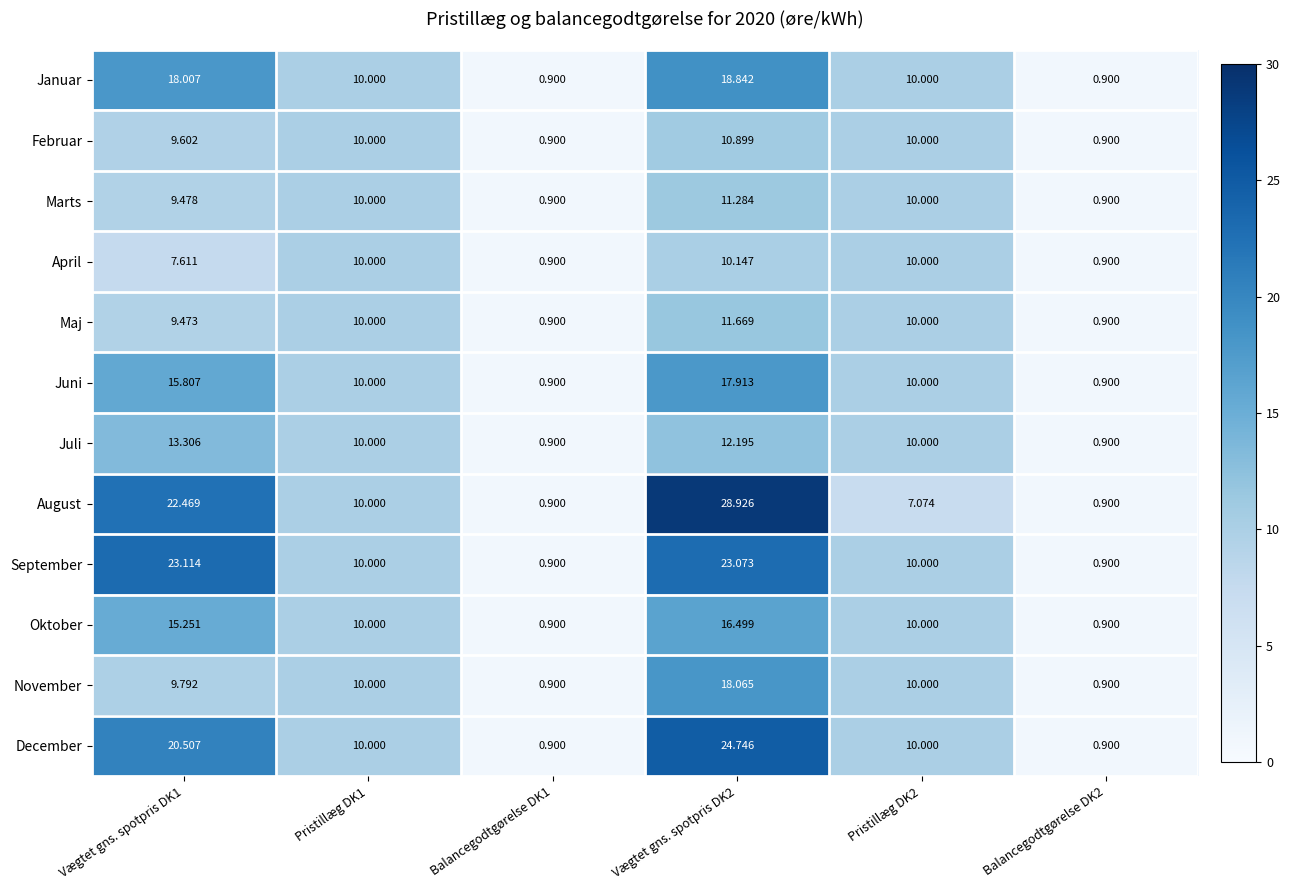

Which series has the largest total across all categories?

August